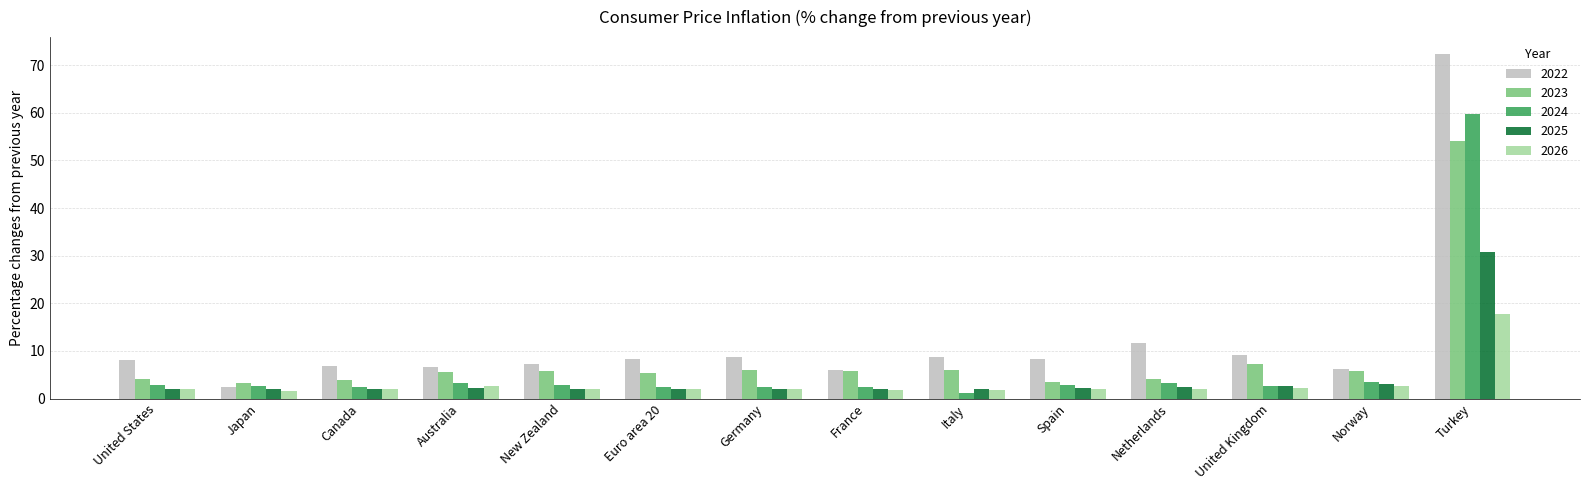

What is the difference between the maximum and minimum values in the 2022 series?

69.8